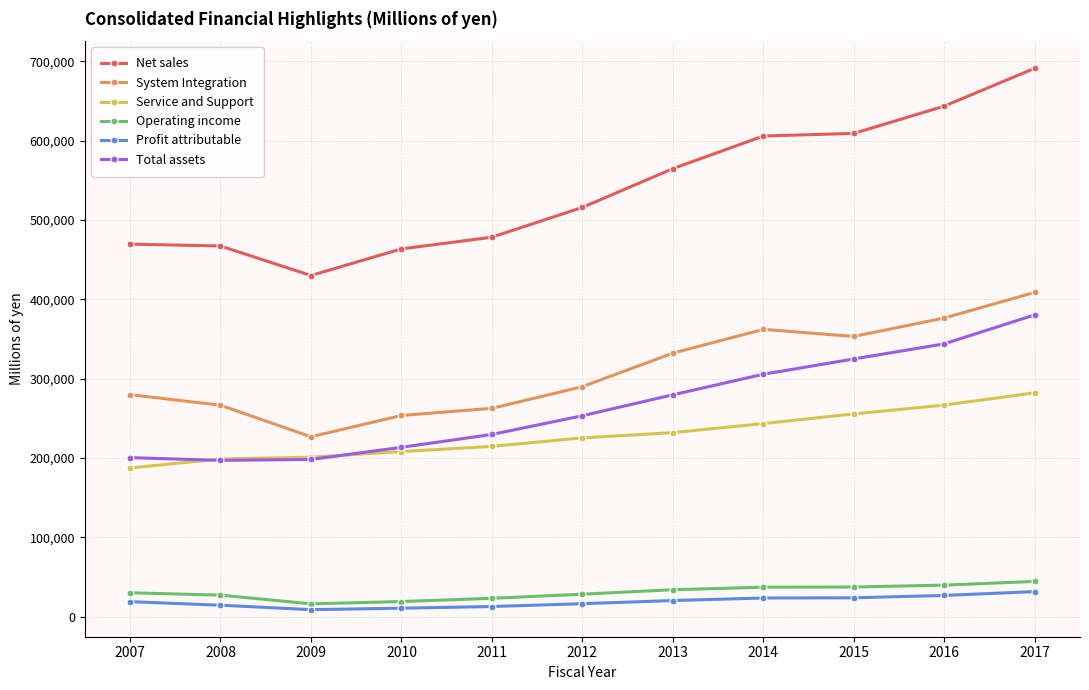

What is the value of the Service and Support point at the 5th from the left?

214576